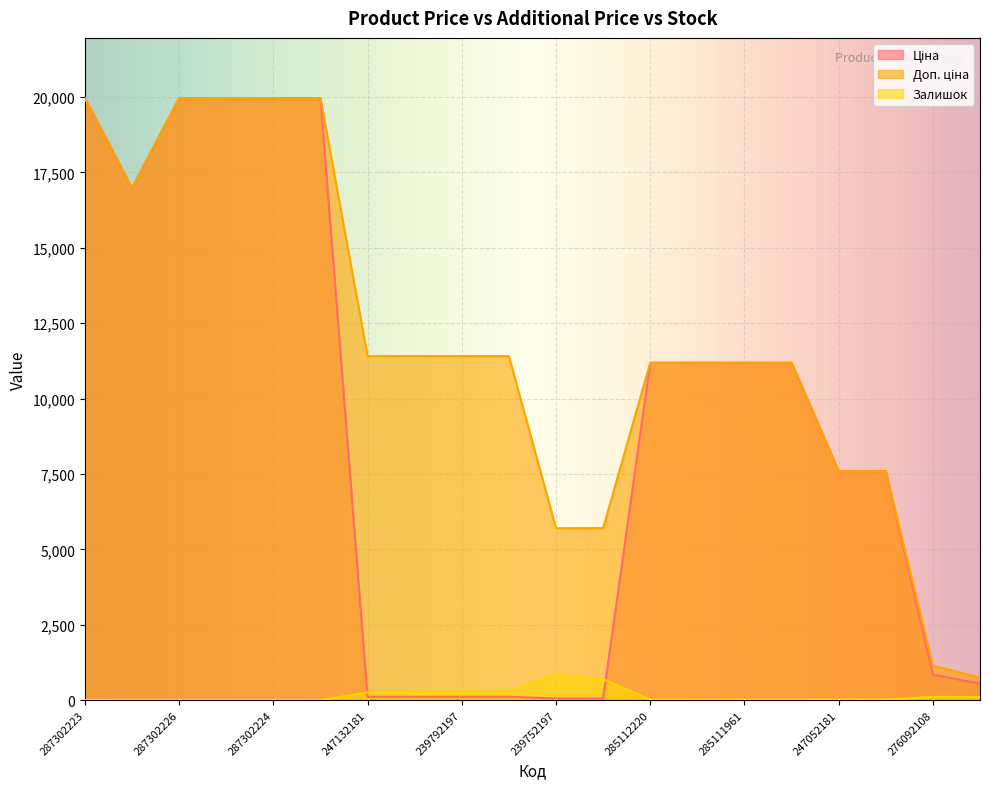

Which category has the lowest value across all series?

287302226